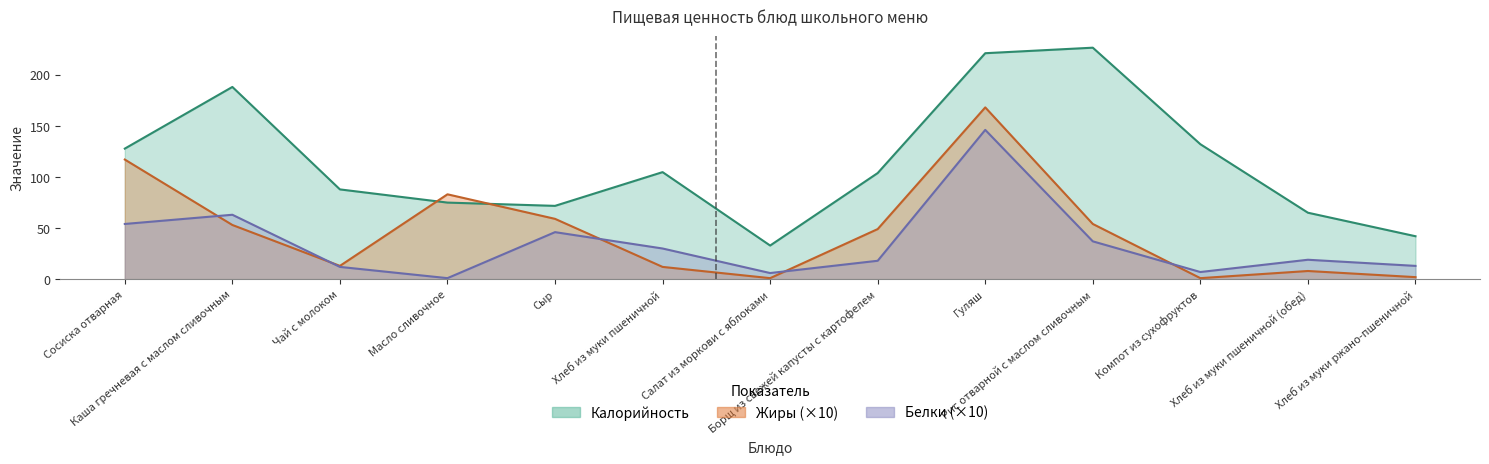

List the series in order of their peak value, highest first.

Калорийность, Жиры, Белки